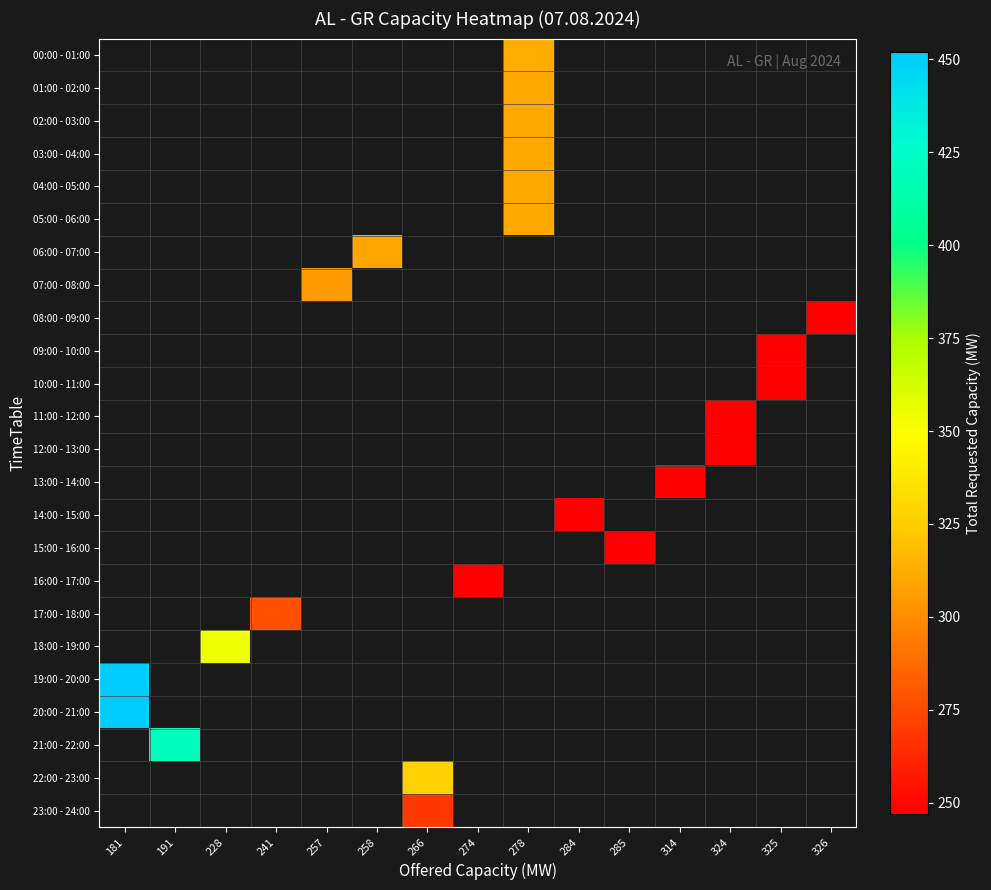

How many data points does each series have?

15